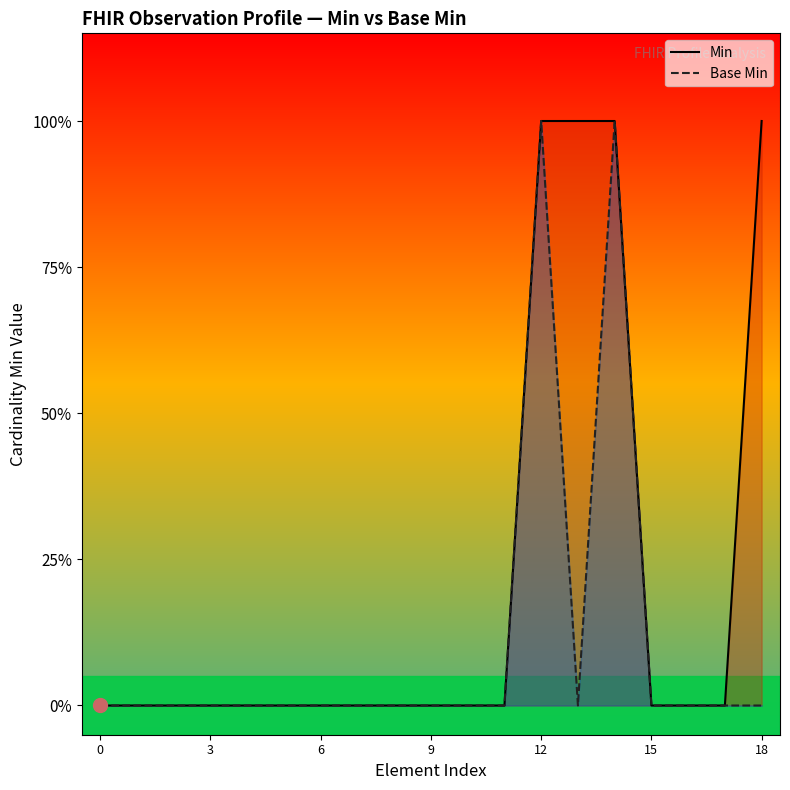

Is the value of Min at 13 greater than the value of Base Min at 15?

Yes